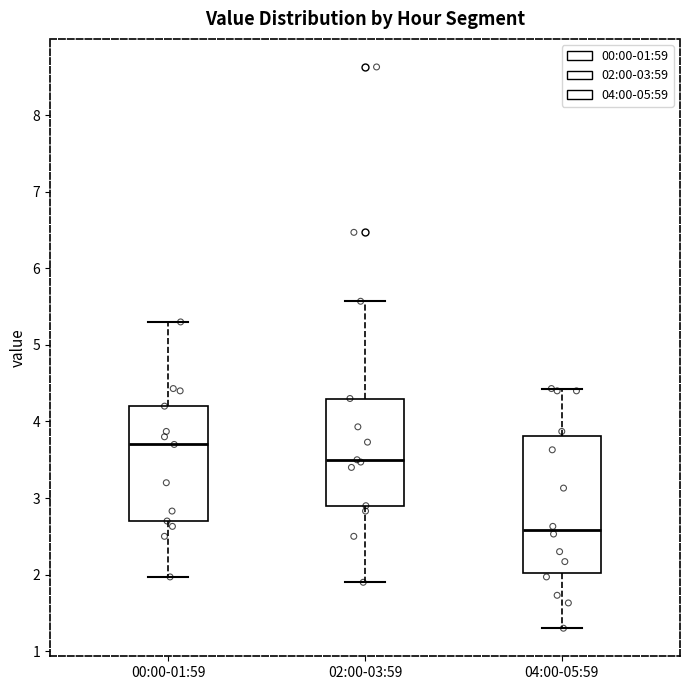

Reading left to right, transcribe this box plot: for each box, give where its median line is, the range the box spans, and where its two whiskers end, as read against the y-axis. The values are not printed on the chart, so give them approximately, as read against the axis.

00:00-01:59: median 3.7, box 2.7 to 4.2, whiskers 2.0 to 5.3
02:00-03:59: median 3.5, box 2.9 to 4.3, whiskers 1.9 to 5.6
04:00-05:59: median 2.6, box 2.0 to 3.8, whiskers 1.3 to 4.4